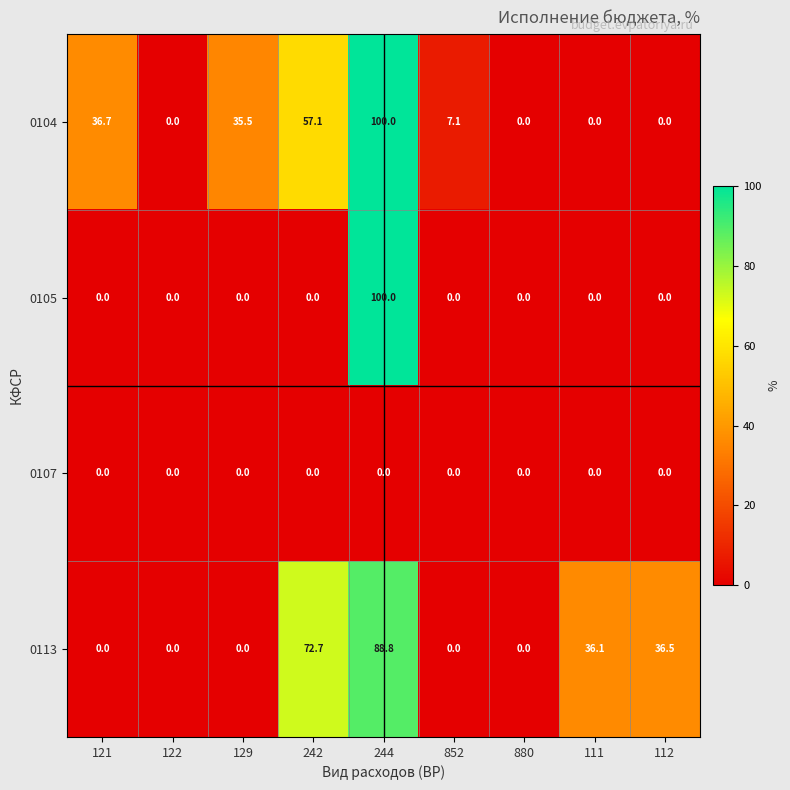

Which label corresponds to the largest value in the chart?

244